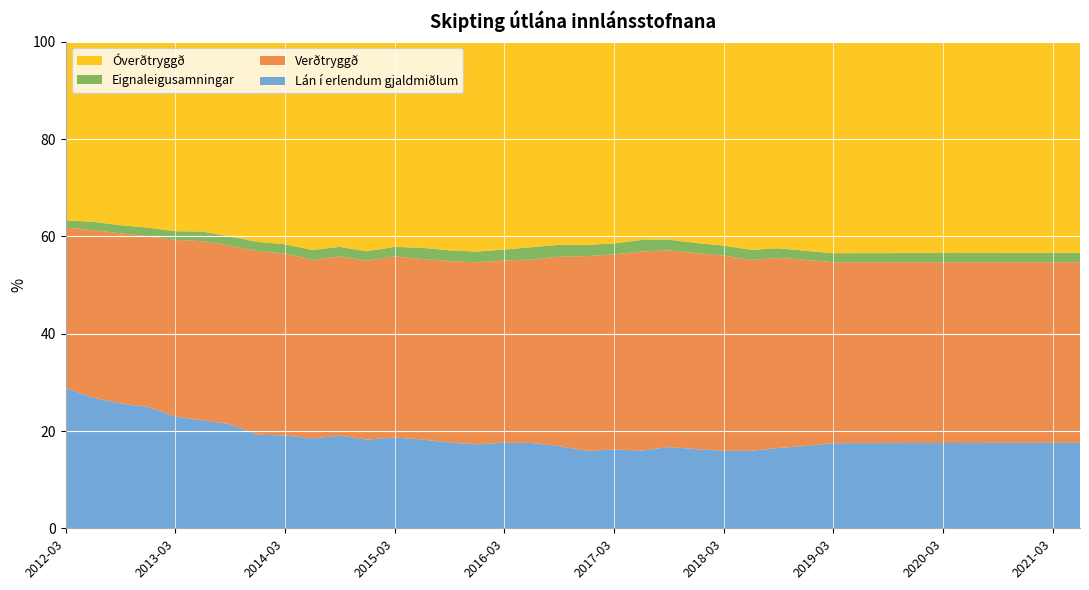

Reading right to left, extract all data points from this chart.

Lán í erlendum gjaldmiðlum: 2021-06-30=17.6	2021-03-31=17.6	2020-12-31=17.6	2020-09-30=17.6	2020-06-30=17.5	2020-03-31=17.5	2019-12-31=17.5	2019-09-30=17.5	2019-06-30=17.5	2019-03-31=17.5	2018-12-31=16.9	2018-09-30=16.5	2018-06-30=15.9	2018-03-31=15.9	2017-12-31=16.3	2017-09-30=16.7	2017-06-30=16.0	2017-03-31=16.2	2016-12-31=15.9	2016-09-30=16.9	2016-06-30=17.5	2016-03-31=17.6	2015-12-31=17.2	2015-09-30=17.6	2015-06-30=18.3	2015-03-31=18.7	2014-12-31=18.2	2014-09-30=19.0	2014-06-30=18.5	2014-03-31=19.1	2013-12-31=19.2	2013-09-30=21.4	2013-06-30=22.2	2013-03-31=23.0	2012-12-31=25.0	2012-09-30=25.7	2012-06-30=26.9	2012-03-31=28.9
Verðtryggð: 2021-06-30=37.1	2021-03-31=37.1	2020-12-31=37.1	2020-09-30=37.1	2020-06-30=37.2	2020-03-31=37.2	2019-12-31=37.2	2019-09-30=37.2	2019-06-30=37.2	2019-03-31=37.2	2018-12-31=38.3	2018-09-30=39.1	2018-06-30=39.2	2018-03-31=40.1	2017-12-31=40.3	2017-09-30=40.4	2017-06-30=40.9	2017-03-31=40.1	2016-12-31=40.0	2016-09-30=38.9	2016-06-30=37.8	2016-03-31=37.4	2015-12-31=37.4	2015-09-30=37.3	2015-06-30=37.1	2015-03-31=37.3	2014-12-31=36.8	2014-09-30=36.8	2014-06-30=36.7	2014-03-31=37.4	2013-12-31=37.8	2013-09-30=36.7	2013-06-30=36.8	2013-03-31=36.3	2012-12-31=35.1	2012-09-30=35.0	2012-06-30=34.5	2012-03-31=33.0
Eignaleigusamningar: 2021-06-30=1.9	2021-03-31=1.9	2020-12-31=1.9	2020-09-30=1.9	2020-06-30=1.9	2020-03-31=1.9	2019-12-31=1.9	2019-09-30=1.9	2019-06-30=1.9	2019-03-31=1.9	2018-12-31=1.9	2018-09-30=2.0	2018-06-30=2.1	2018-03-31=2.0	2017-12-31=2.1	2017-09-30=2.2	2017-06-30=2.4	2017-03-31=2.2	2016-12-31=2.3	2016-09-30=2.5	2016-06-30=2.5	2016-03-31=2.2	2015-12-31=2.2	2015-09-30=2.2	2015-06-30=2.3	2015-03-31=1.9	2014-12-31=1.9	2014-09-30=2.0	2014-06-30=2.0	2014-03-31=1.9	2013-12-31=1.9	2013-09-30=1.9	2013-06-30=2.0	2013-03-31=1.8	2012-12-31=1.8	2012-09-30=1.7	2012-06-30=1.7	2012-03-31=1.4
Óverðtryggð: 2021-06-30=43.3	2021-03-31=43.3	2020-12-31=43.3	2020-09-30=43.3	2020-06-30=43.4	2020-03-31=43.4	2019-12-31=43.4	2019-09-30=43.4	2019-06-30=43.4	2019-03-31=43.5	2018-12-31=43.0	2018-09-30=42.4	2018-06-30=42.8	2018-03-31=41.9	2017-12-31=41.4	2017-09-30=40.7	2017-06-30=40.7	2017-03-31=41.4	2016-12-31=41.8	2016-09-30=41.7	2016-06-30=42.2	2016-03-31=42.7	2015-12-31=43.1	2015-09-30=42.9	2015-06-30=42.4	2015-03-31=42.1	2014-12-31=43.1	2014-09-30=42.2	2014-06-30=42.8	2014-03-31=41.6	2013-12-31=41.1	2013-09-30=40.0	2013-06-30=39.0	2013-03-31=38.9	2012-12-31=38.2	2012-09-30=37.7	2012-06-30=37.0	2012-03-31=36.7